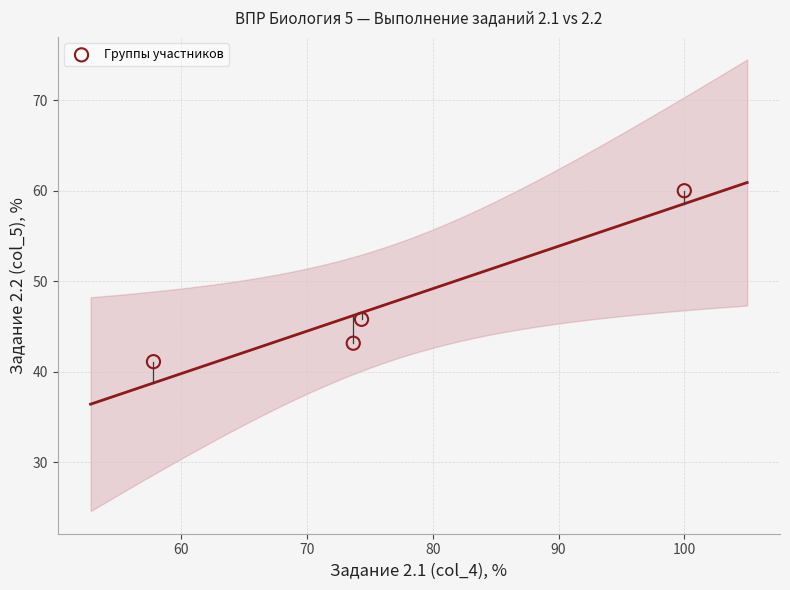

What Y value in the scatter plot is closest to 50?

45.8